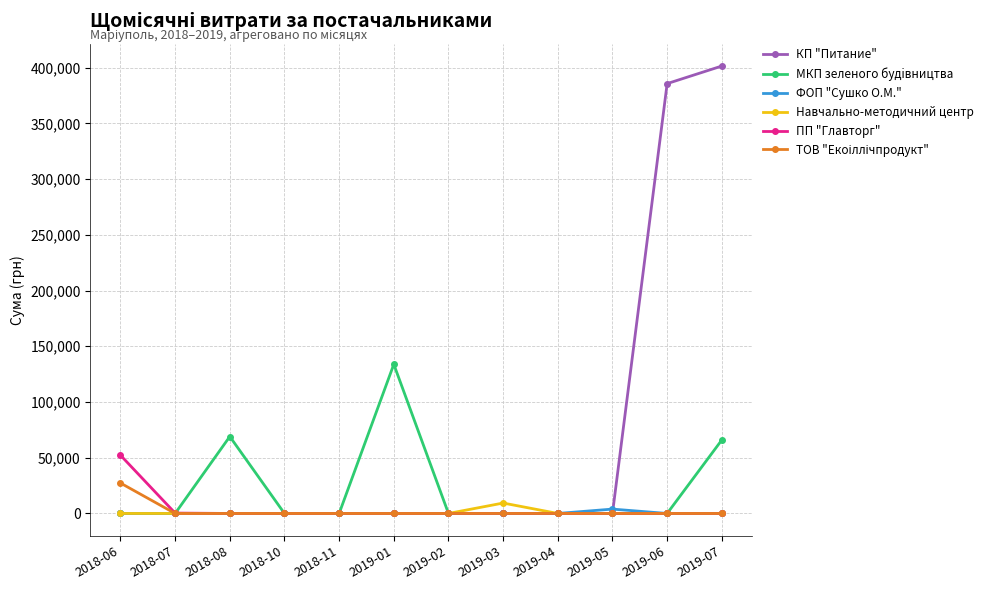

At which category is the sum across all series the highest?

2019-07